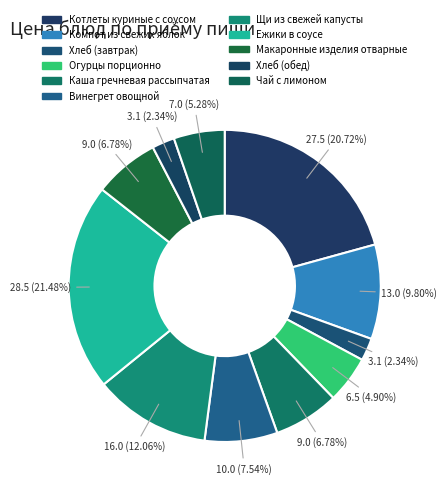

Count the number of slices in the pie.

11